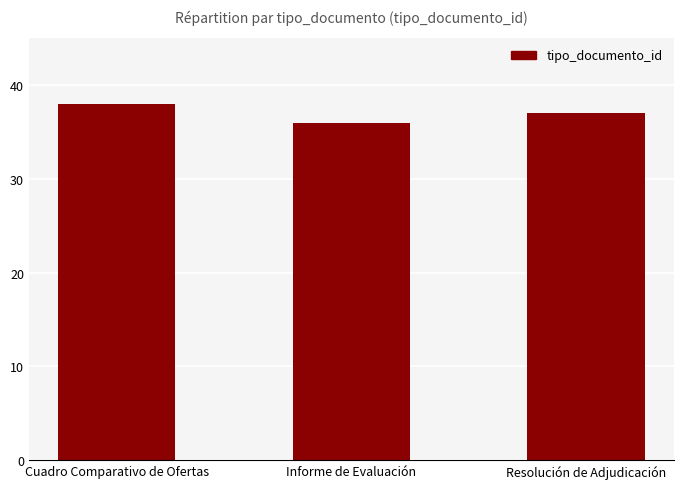

Rank the categories by value from lowest to highest.

Informe de Evaluación, Resolución de Adjudicación, Cuadro Comparativo de Ofertas